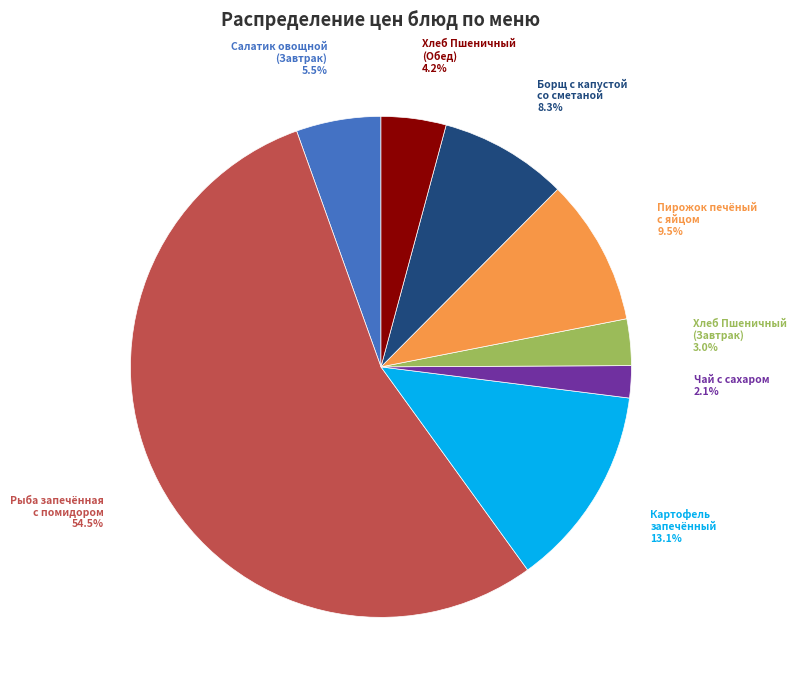

Rank the categories by value from lowest to highest.

Чай с сахаром, Хлеб Пшеничный (Завтрак), Хлеб Пшеничный (Обед), Салатик овощной (Завтрак), Борщ с капустой со сметаной, Пирожок печёный с яйцом, Картофель запечённый, Рыба запечённая с помидором